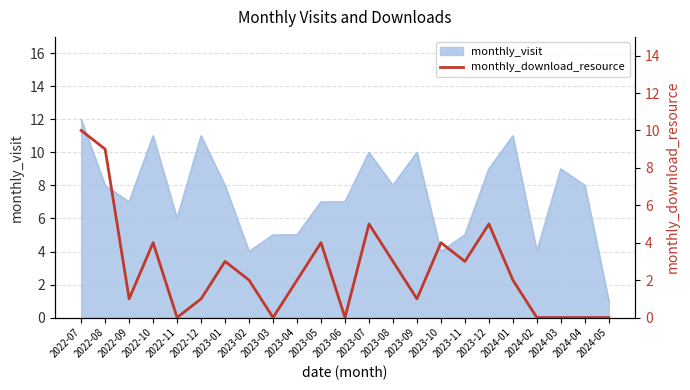

What is the value of the 15th point from the left?

1